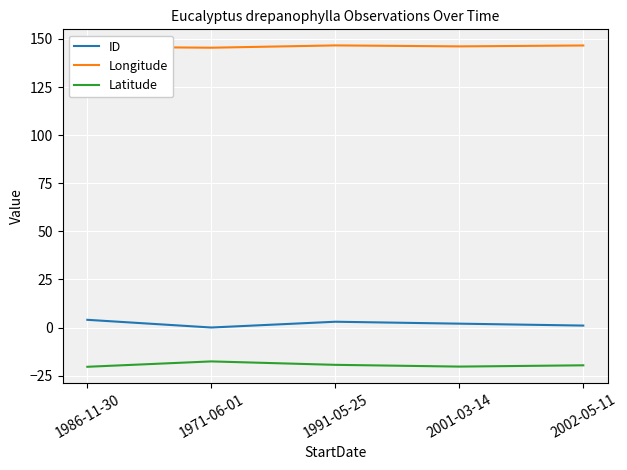

Does the chart have visible grid lines?

Yes